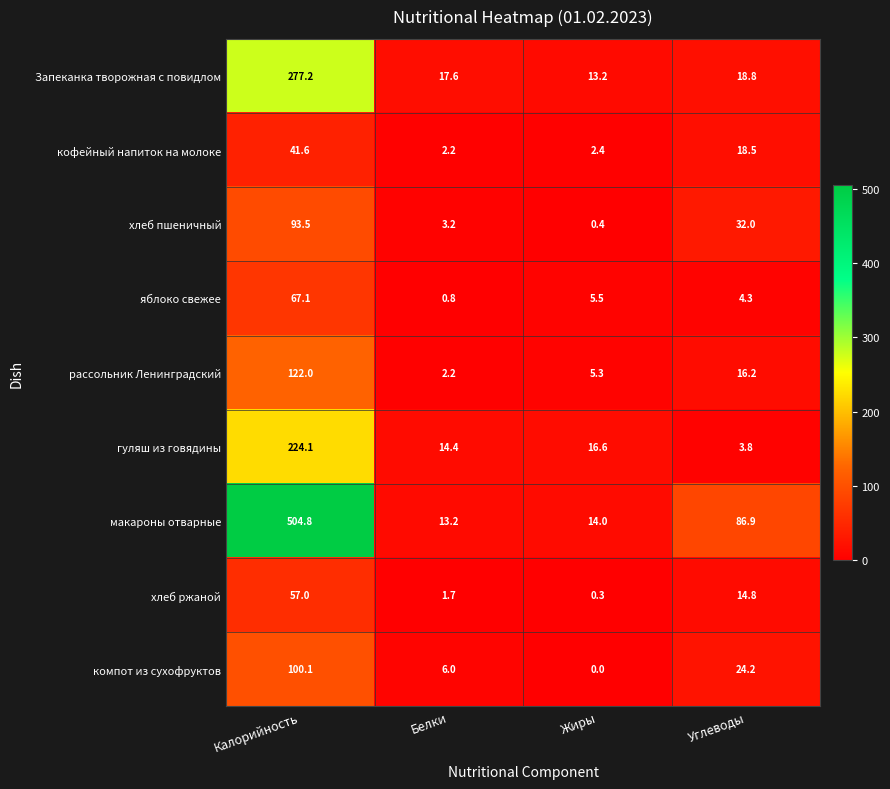

What is the average value of the хлеб пшеничный series?

32.3